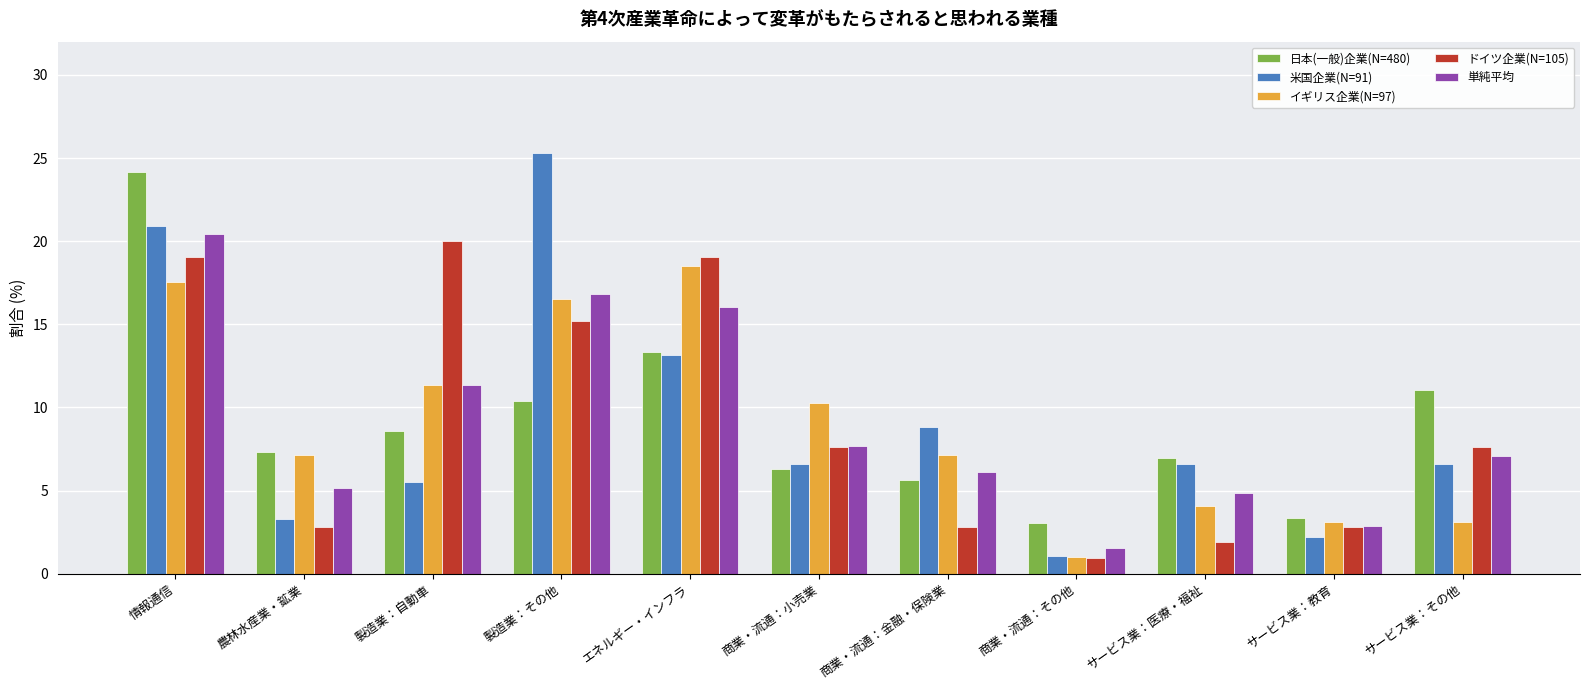

How many data points in 単純平均 are above 7?

6